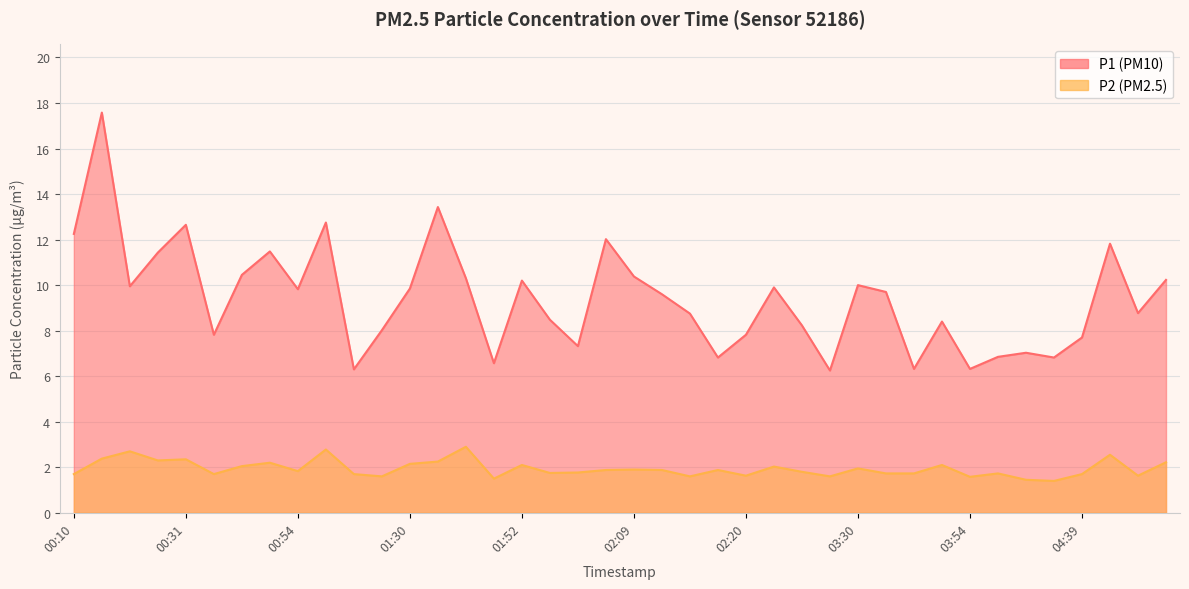

True or false: P2 and P1 intersect in this chart.

False